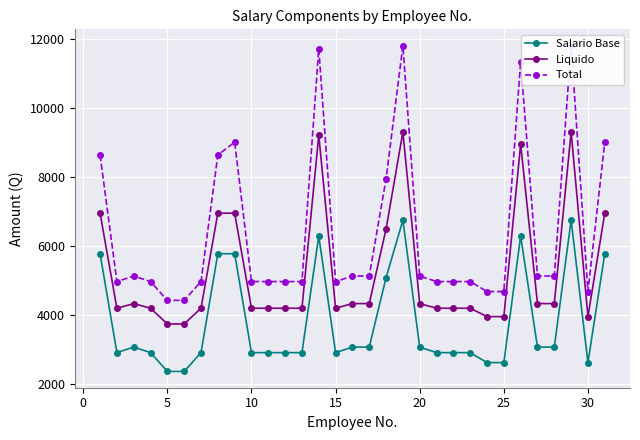

True or false: Salario Base and Liquido intersect in this chart.

False